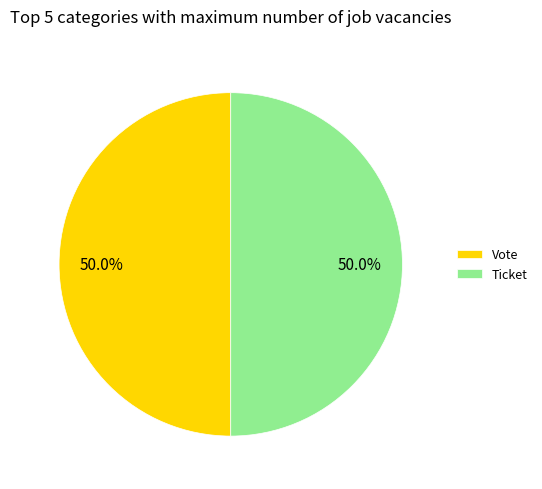

What is the ratio of the value at Vote to the value at Ticket?

1.0